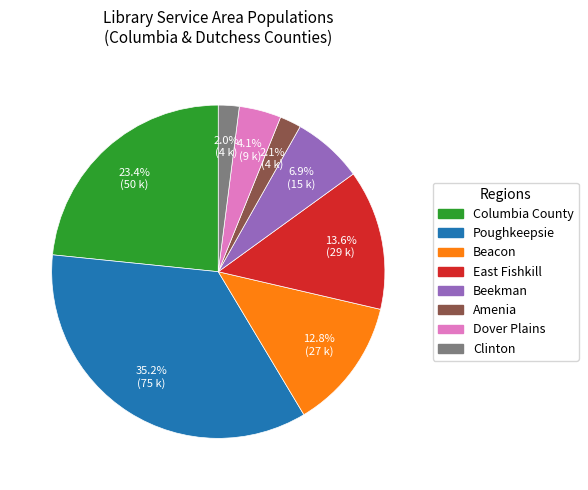

Is there any slice that represents more than half of the pie?

No